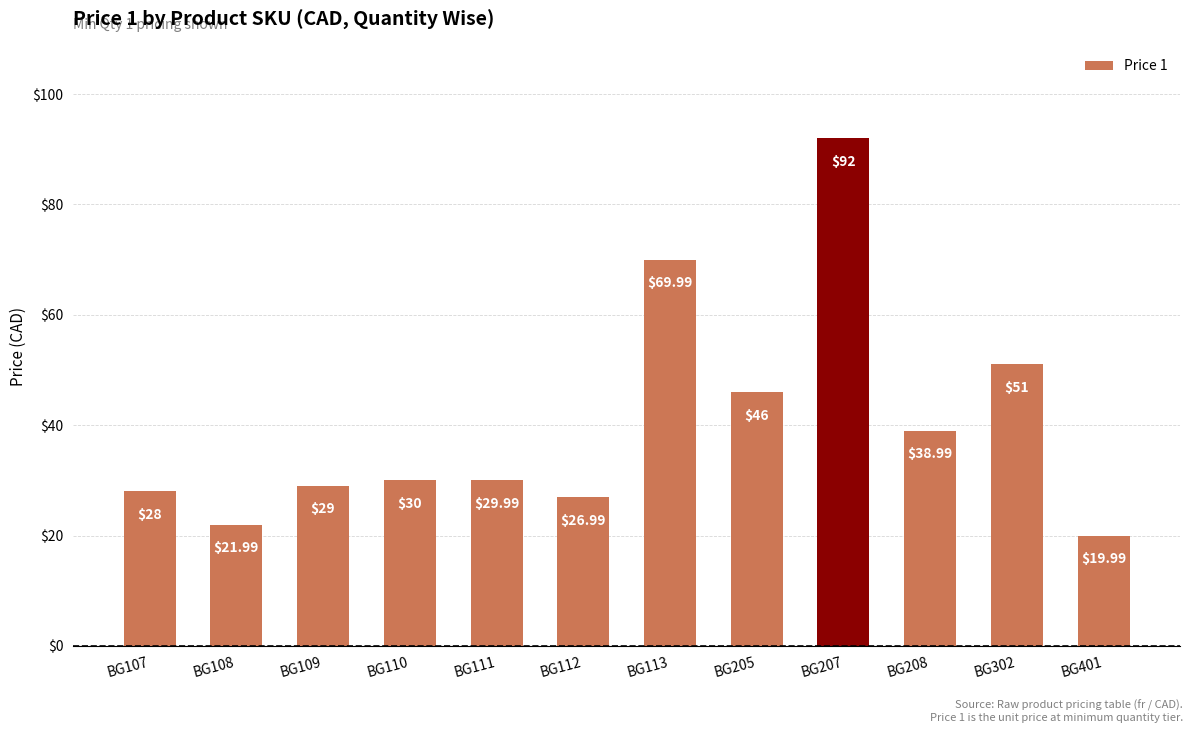

Reading left to right, transcribe all the data shown in this chart.

BG107=28.0	BG108=22.0	BG109=29.0	BG110=30.0	BG111=30.0	BG112=27.0	BG113=70.0	BG205=46.0	BG207=92.0	BG208=39.0	BG302=51.0	BG401=20.0